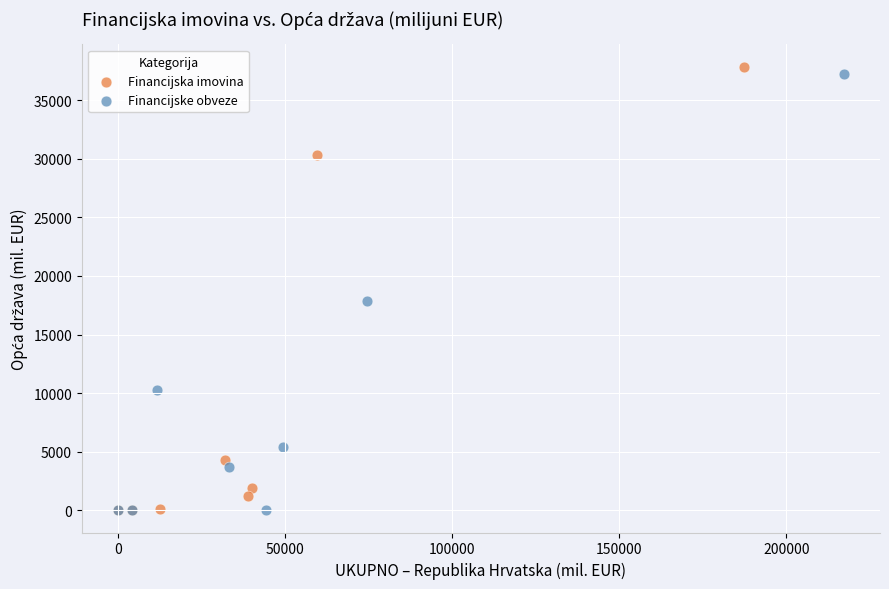

Which series contains the highest Y value?

Financijska imovina